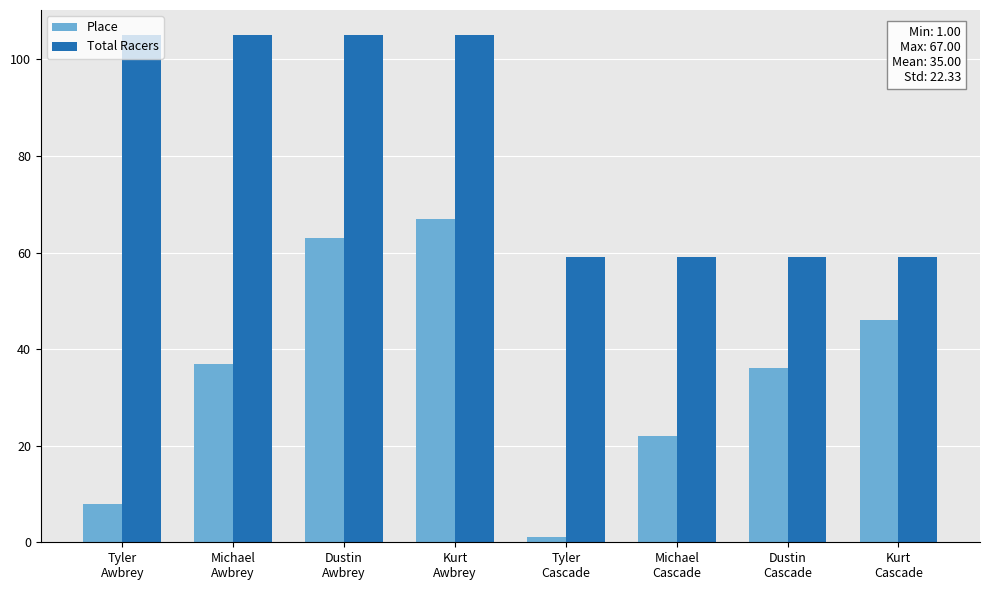

What is the sum of the Place values at Kurt
Cascade and Tyler
Awbrey?

54